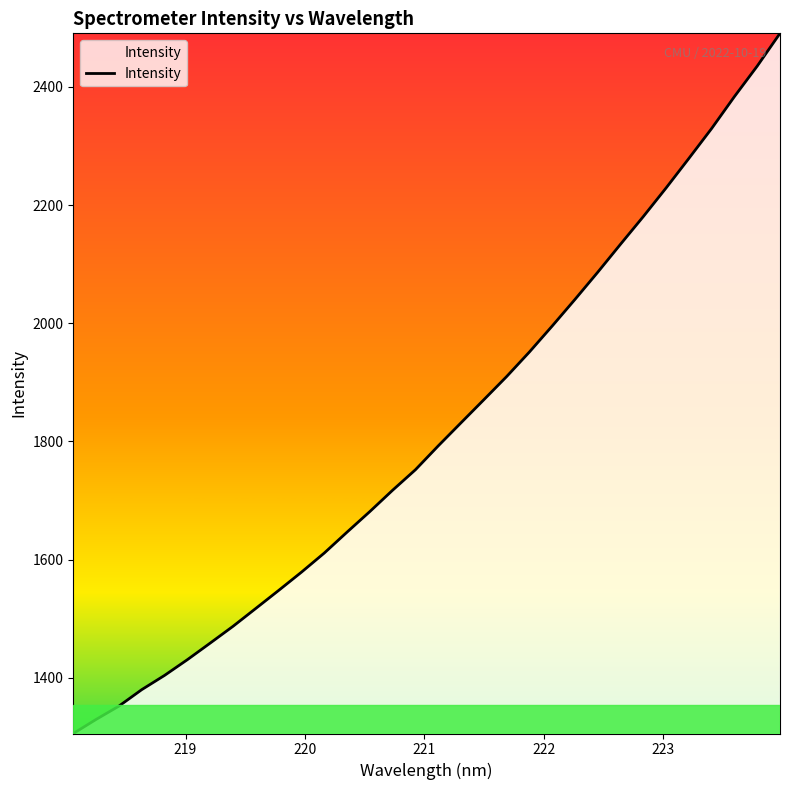

Count the number of data series in this chart.

1